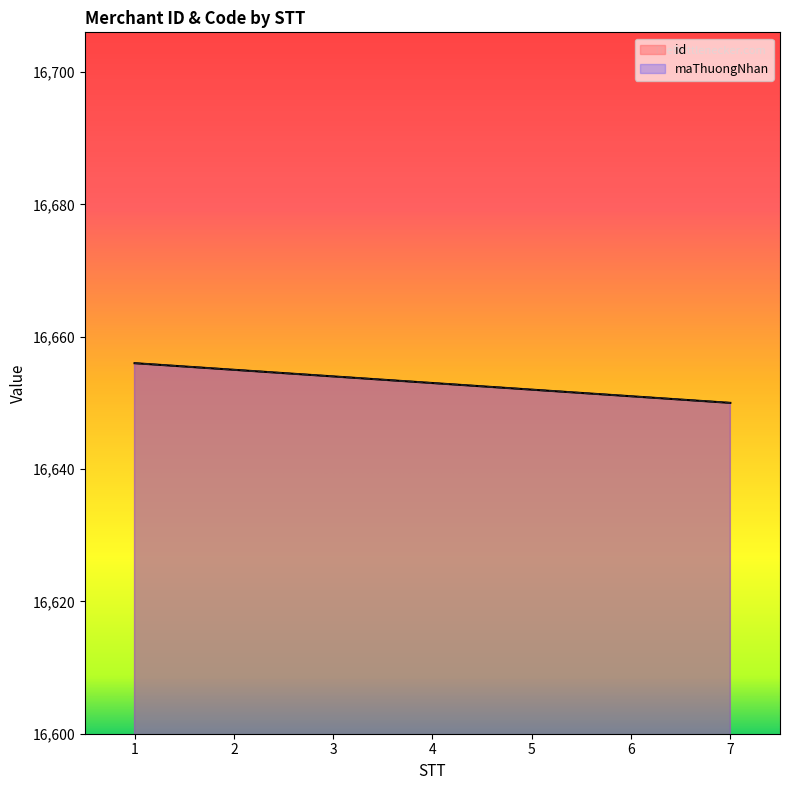

Which series has the largest range (max minus min)?

id